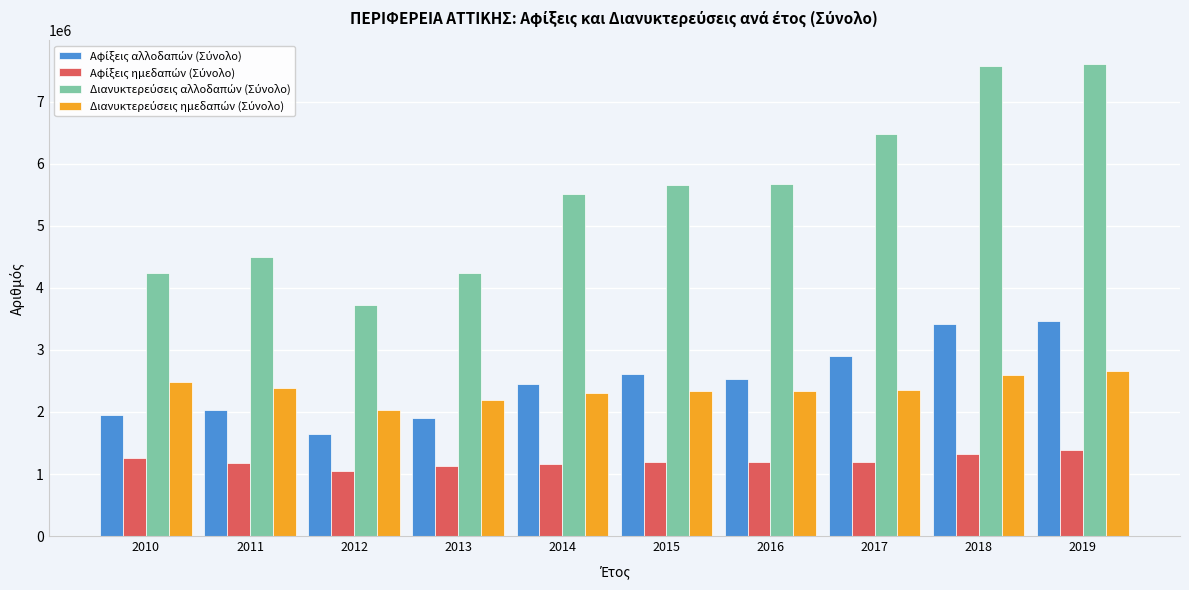

What is the minimum value shown in the chart?

1053914